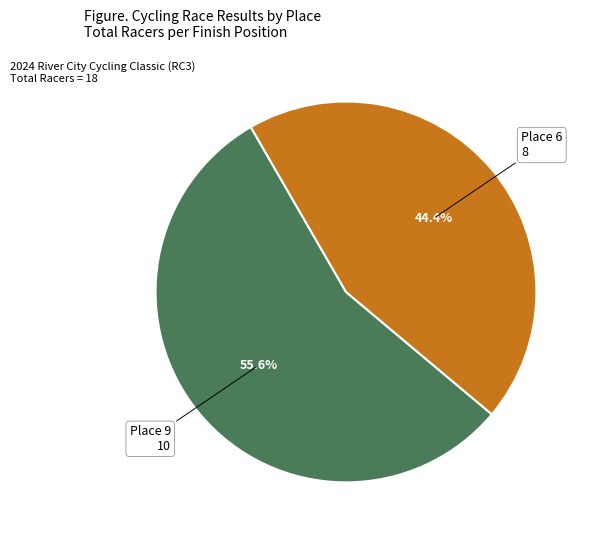

Does Place 9 account for over 50% of the chart?

Yes